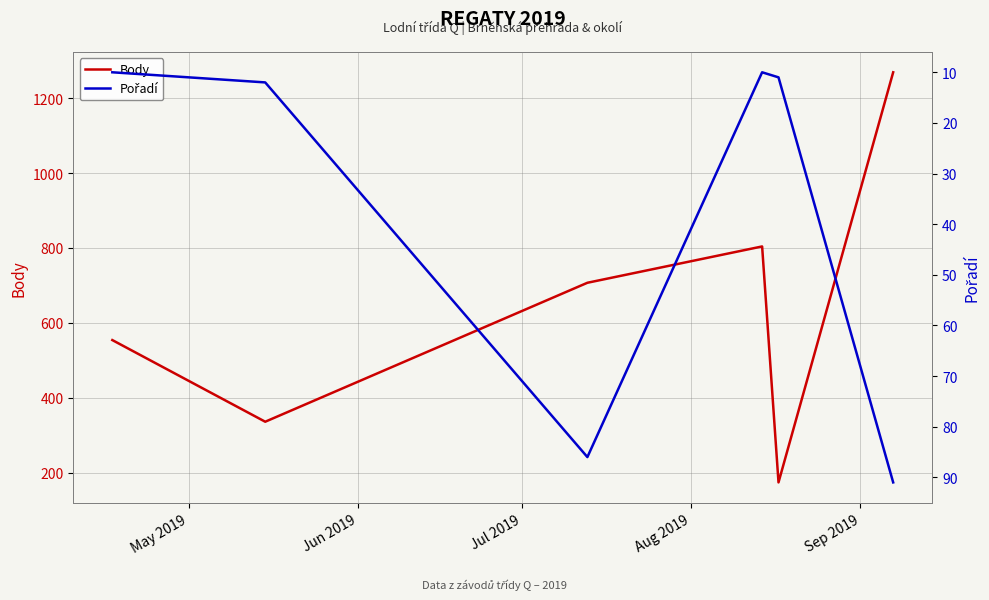

What is the maximum value for Body?

1269